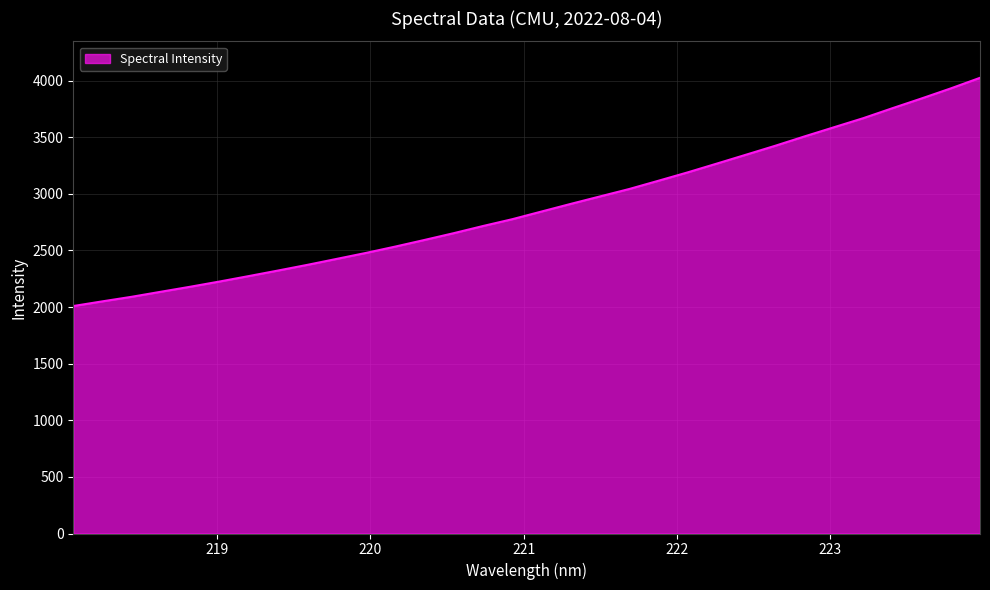

What is the difference between the maximum and minimum values?

2015.6